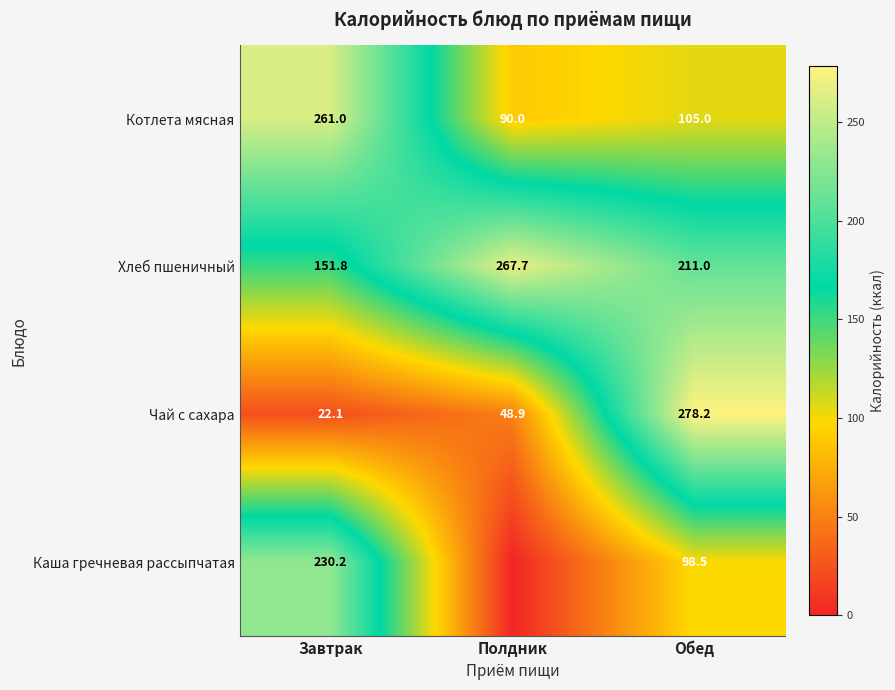

Count the number of data series in this chart.

4